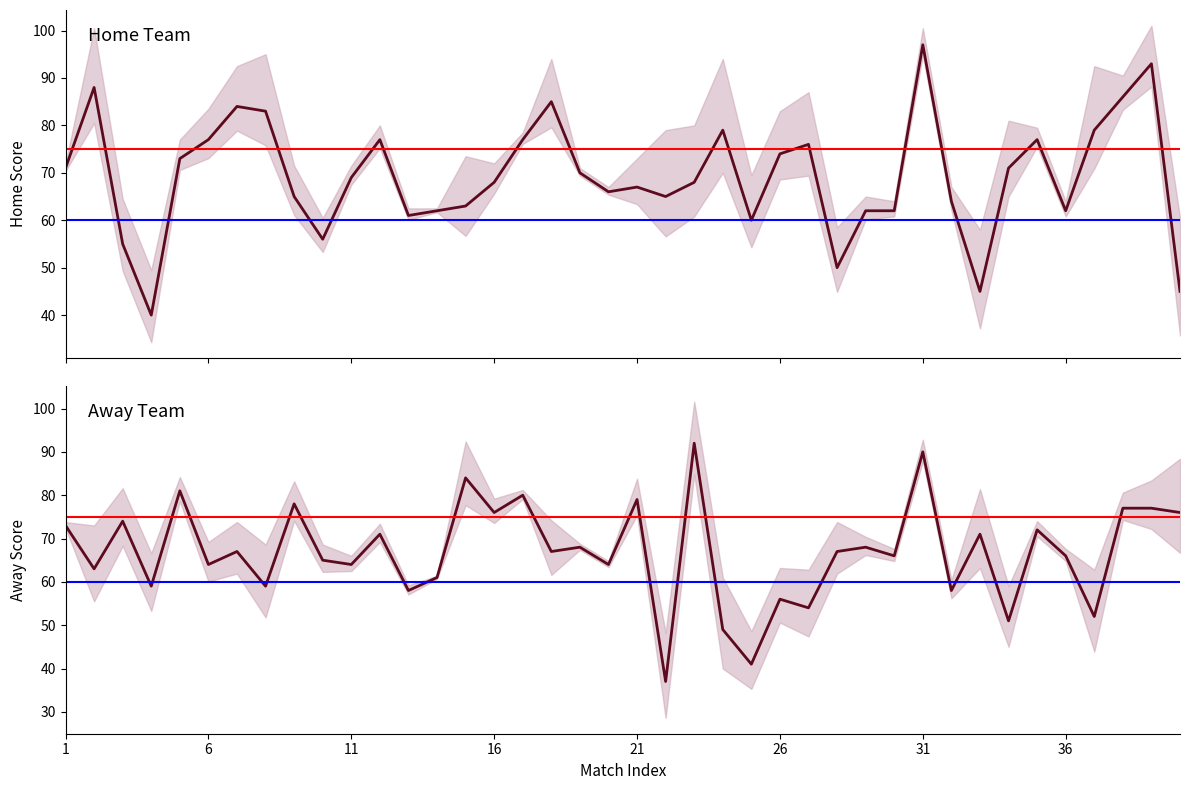

Where does the Away Score series first go above 67?

1